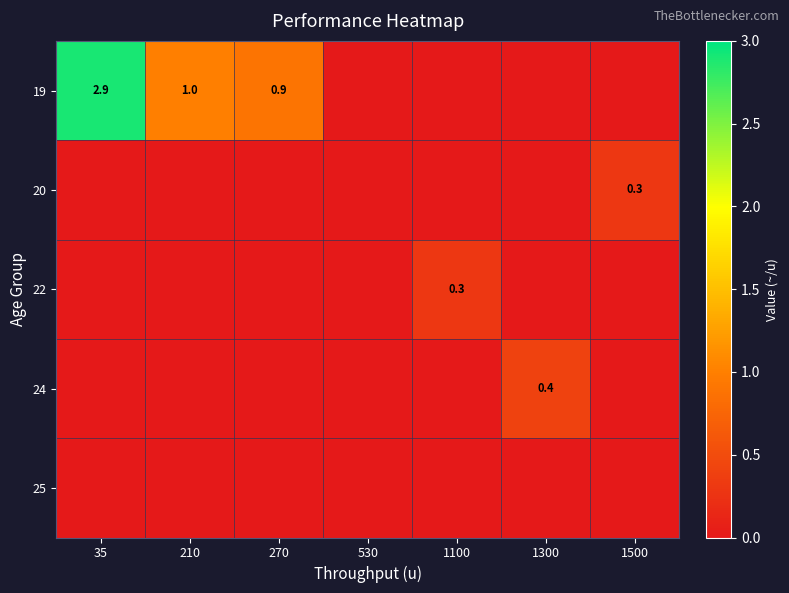

Count the number of data series in this chart.

5